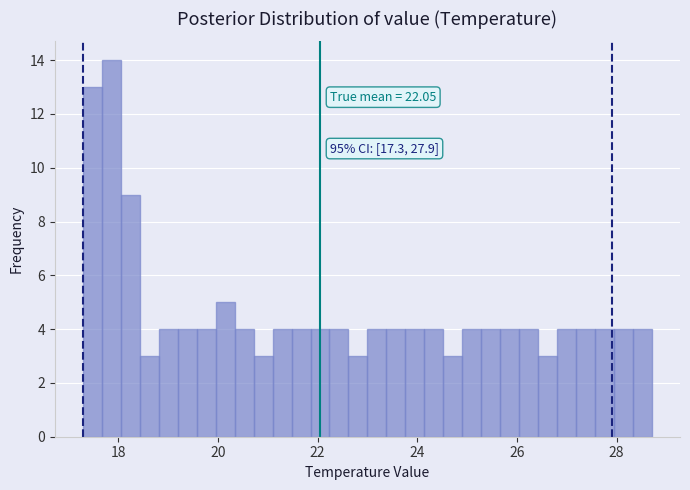

Around what value on the x-axis is the tallest bar? Give the approximate position of its centre, as read against the axis.

17.8